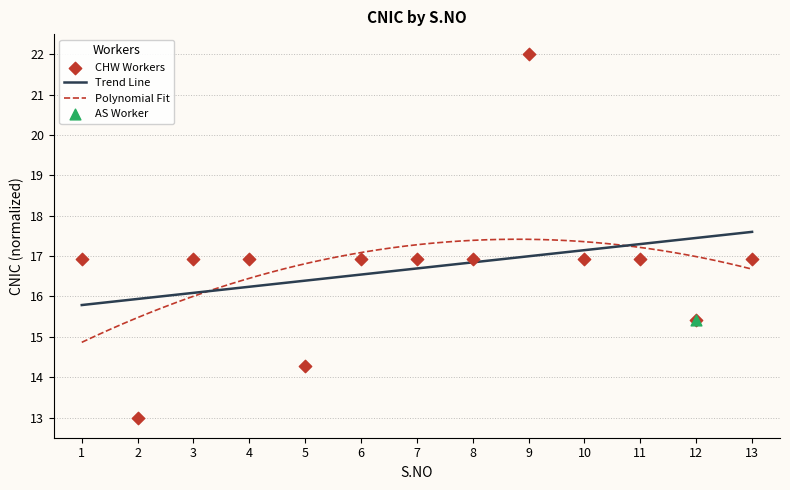

Approximately how many times larger is the value at 11 compared to 7?

1.0